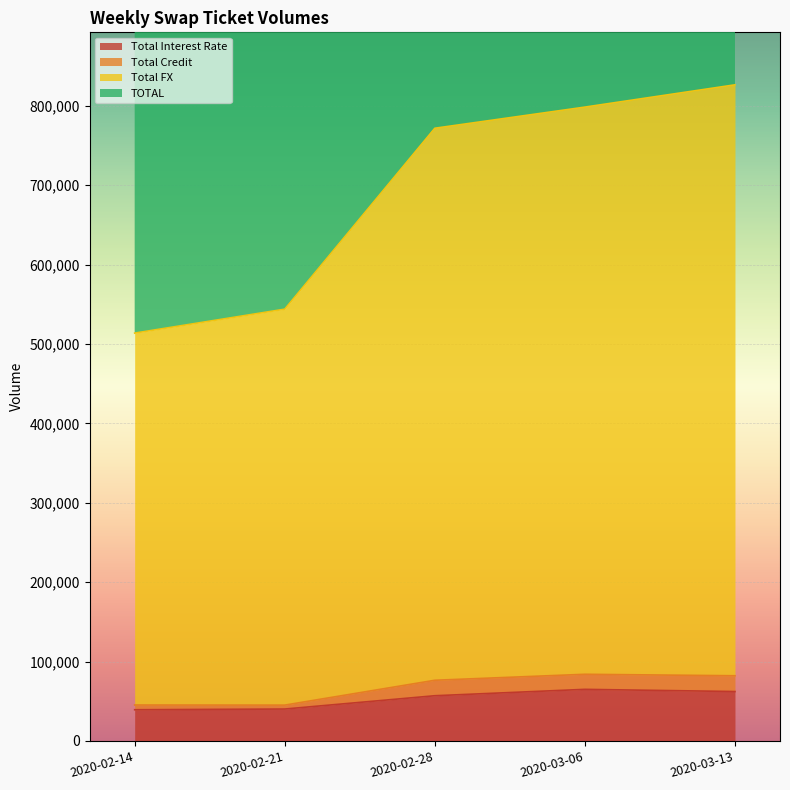

Where does the Total Interest Rate series first go above 56971?

2020-03-06